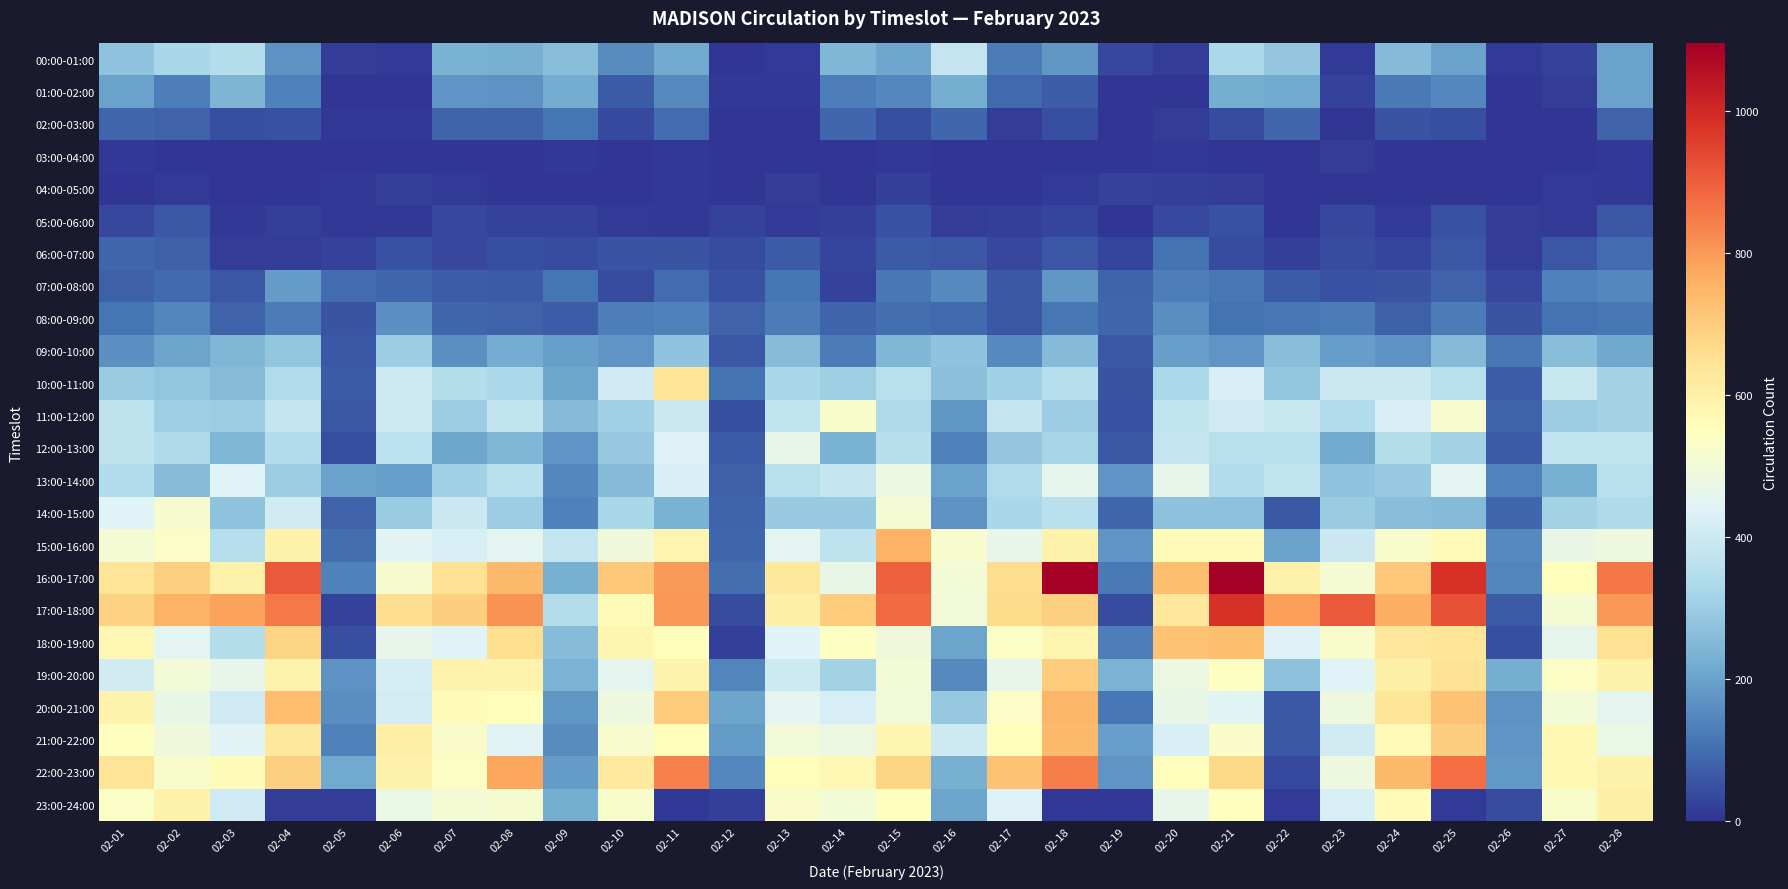

At 02-28, list the series in order from smallest to largest.

04:00-05:00, 03:00-04:00, 05:00-06:00, 02:00-03:00, 06:00-07:00, 08:00-09:00, 07:00-08:00, 00:00-01:00, 01:00-02:00, 09:00-10:00, 10:00-11:00, 11:00-12:00, 14:00-15:00, 13:00-14:00, 12:00-13:00, 20:00-21:00, 21:00-22:00, 15:00-16:00, 22:00-23:00, 19:00-20:00, 23:00-24:00, 18:00-19:00, 17:00-18:00, 16:00-17:00